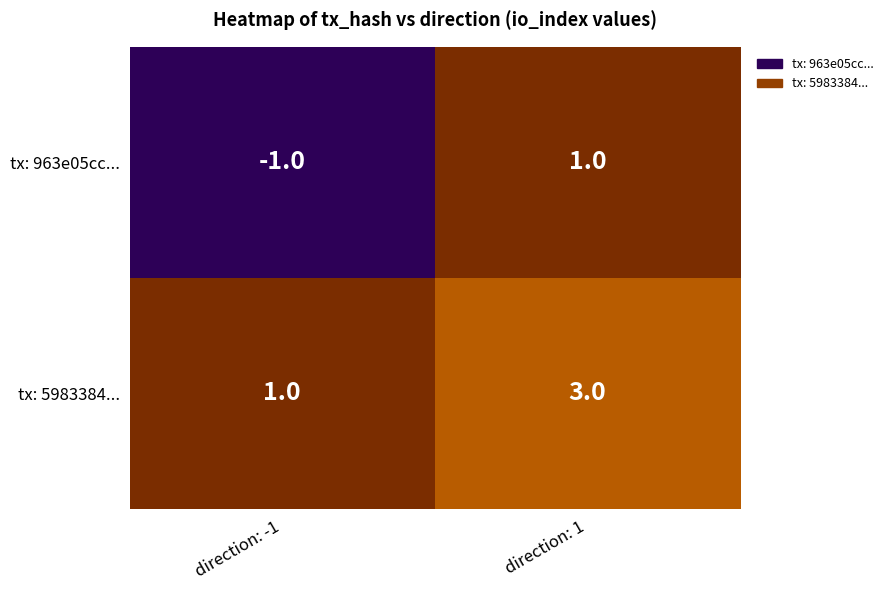

Rank the series by their maximum value, from lowest to highest.

tx: 963e05cc..., tx: 5983384...